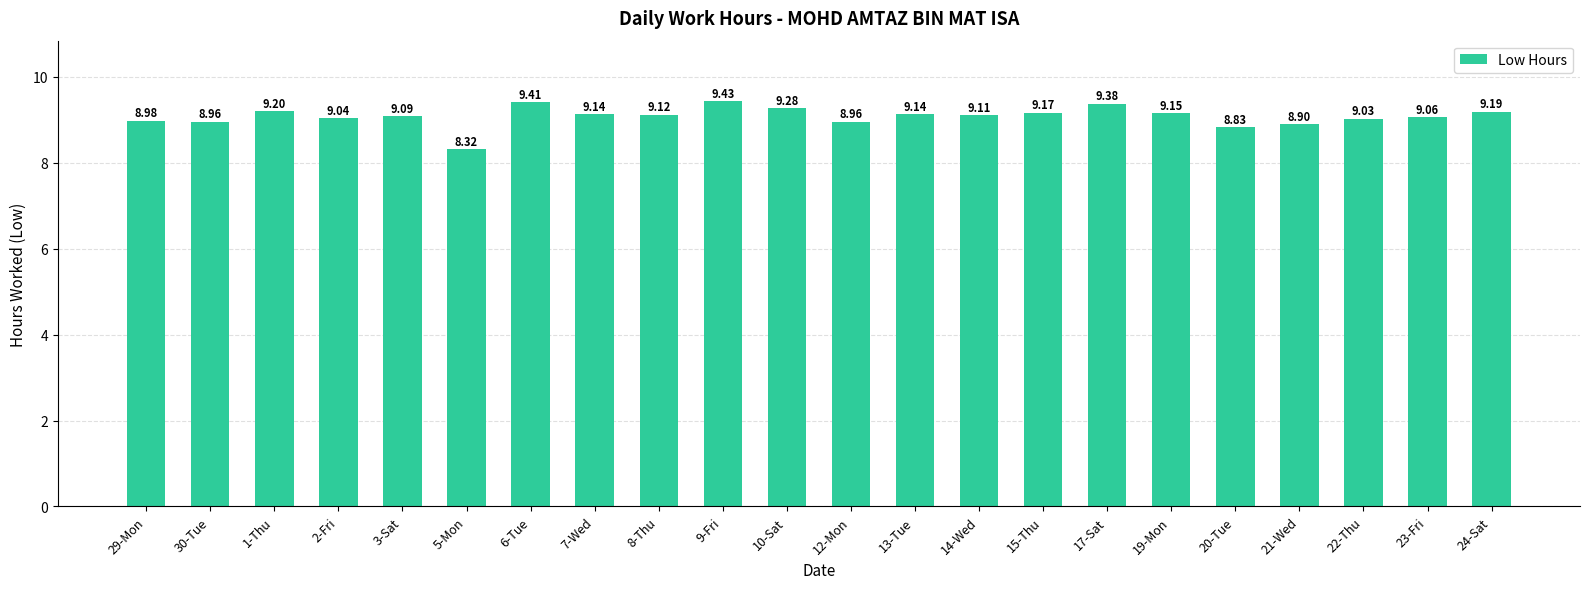

Is it true that the value at 13-Tue is 13.4?

False